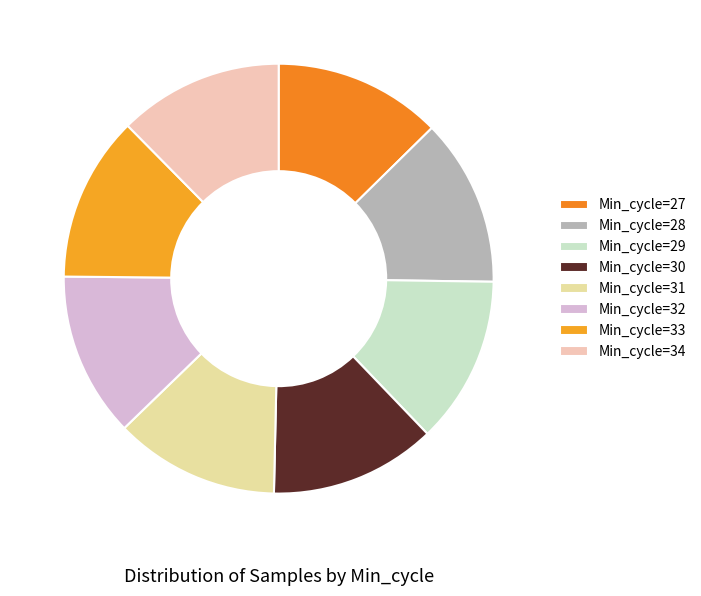

To the nearest percent, what is the average slice percentage?

12%